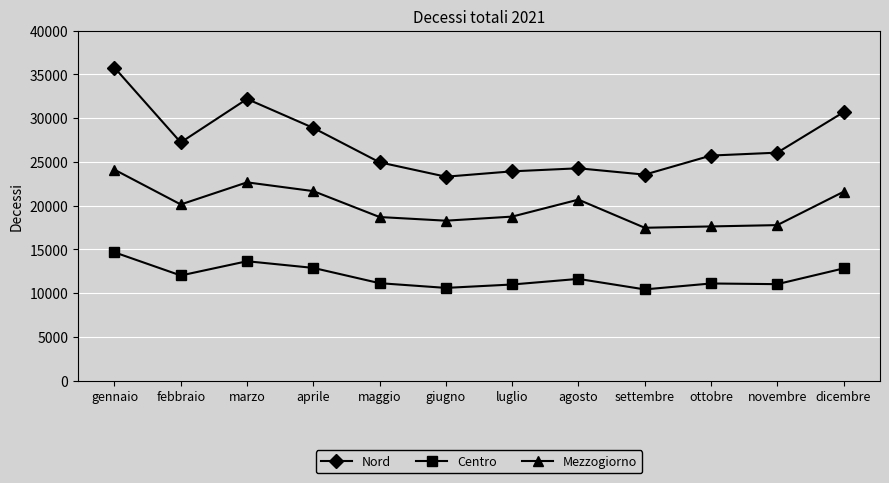

How many lines are shown in the chart?

3